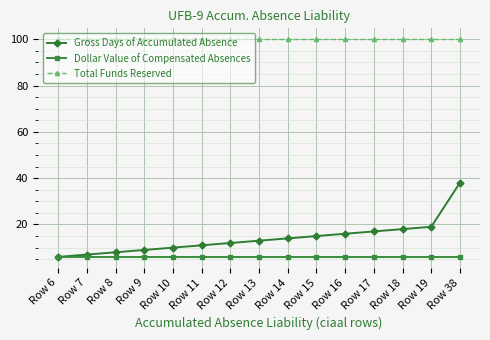

Is the value of Dollar Value of Compensated Absences at Row 16 greater than the value of Total Funds Reserved at Row 13?

No